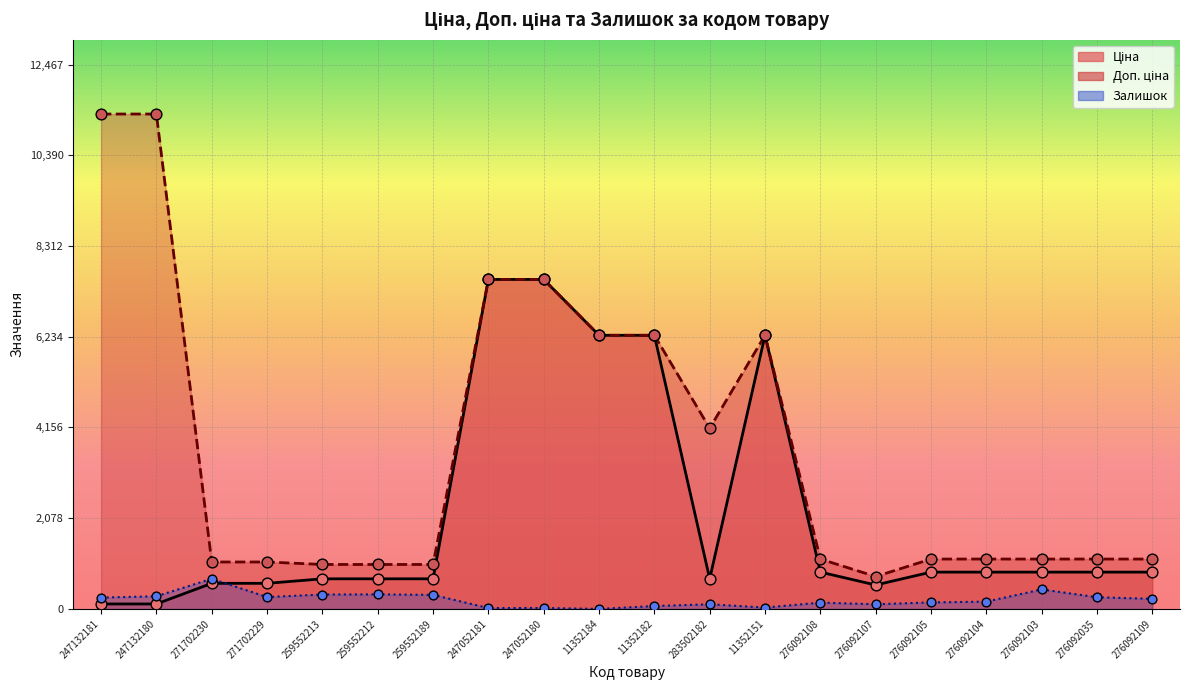

What are all the series names shown in the legend?

Ціна, Доп. ціна, Залишок